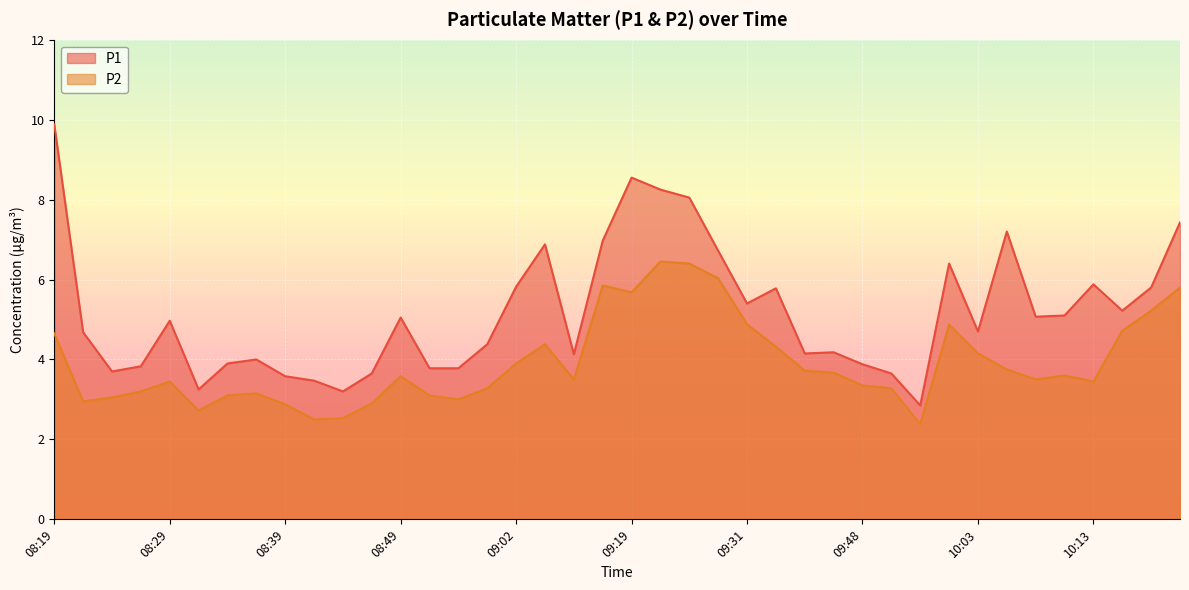

What position from the right is 10:03?

8